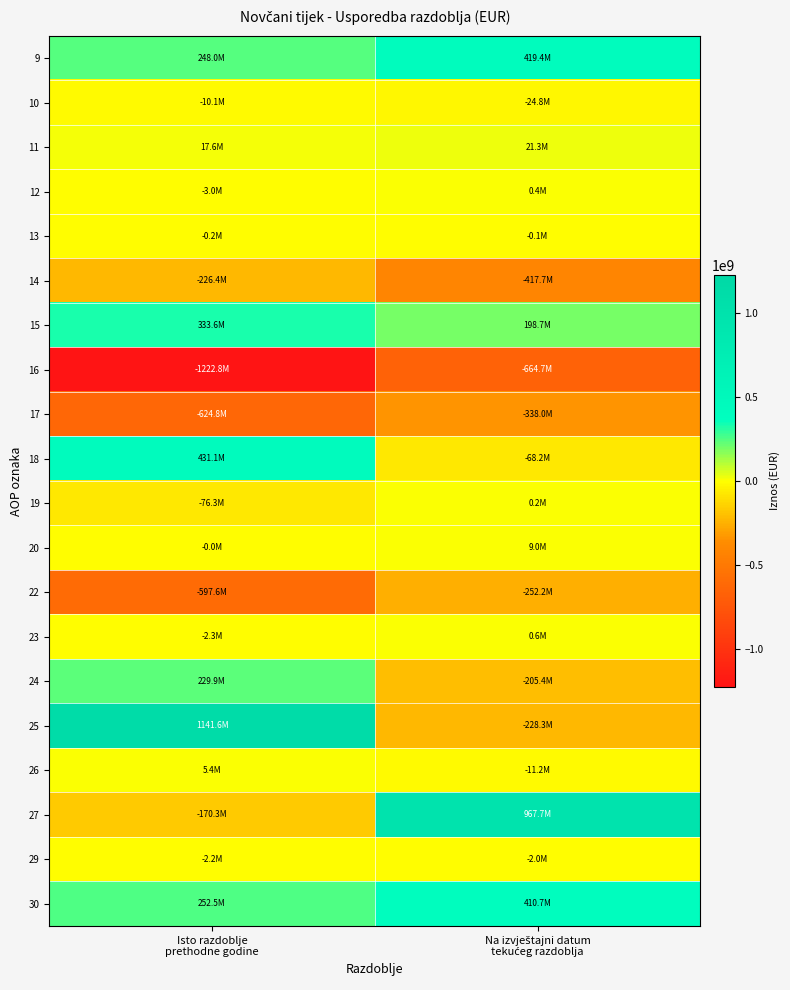

Rank the series by their maximum value, from highest to lowest.

25, 27, 18, 9, 30, 15, 24, 11, 20, 26, 23, 12, 19, 13, 29, 10, 14, 22, 17, 16